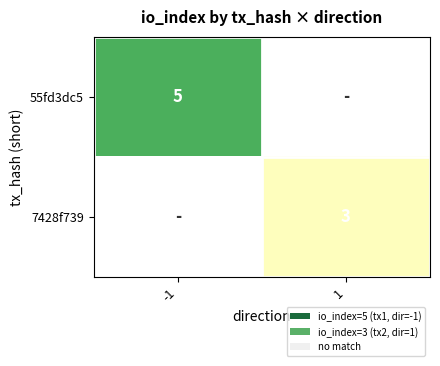

The 7428f739 series shows 3 at 1. True or false?

True